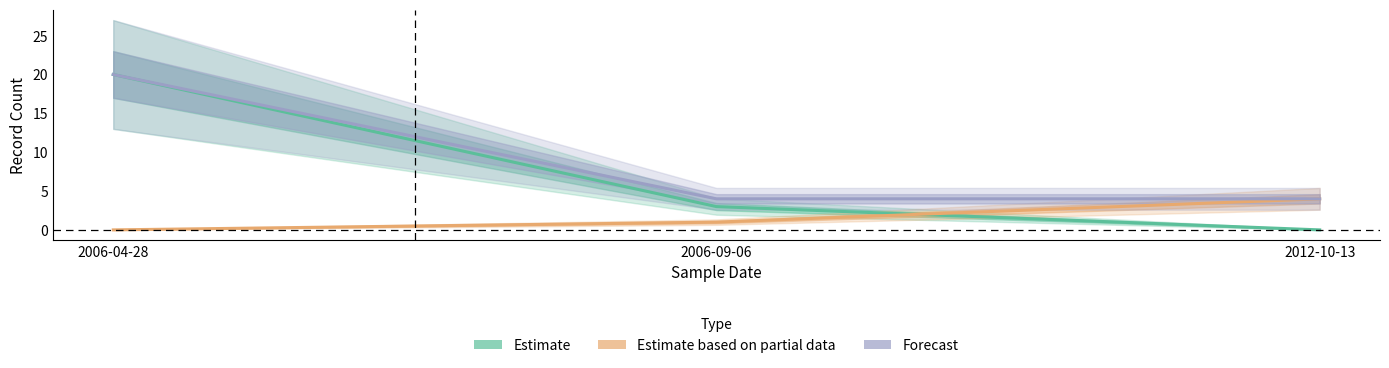

How many distinct data groups are displayed?

3